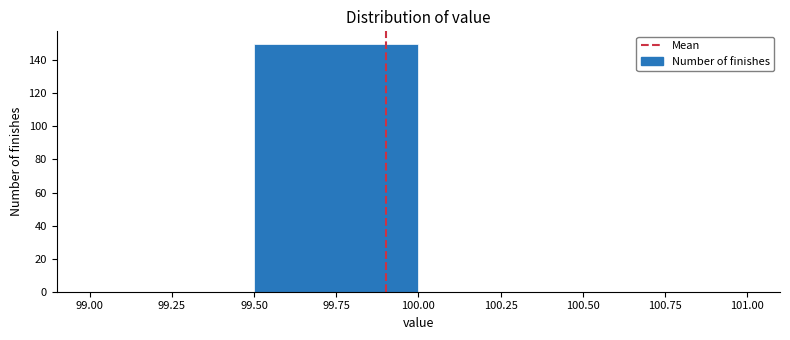

Reading left to right, list every bar in this chart as the range it spans on the x-axis followed by its height. The values are not printed on the chart, so give them approximately, as read against the axis.

99.00 to 99.50: 0
99.50 to 100.00: 150
100.00 to 100.50: 0
100.50 to 101.00: 0